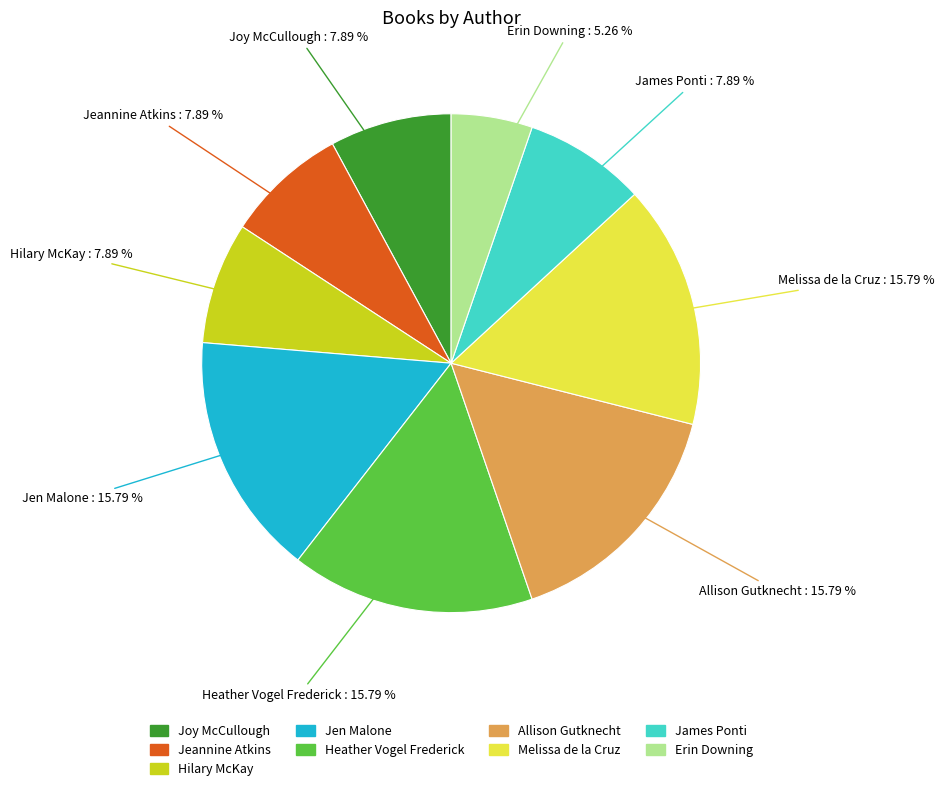

To the nearest percent, what is the difference between the largest and smallest slice percentages?

11%